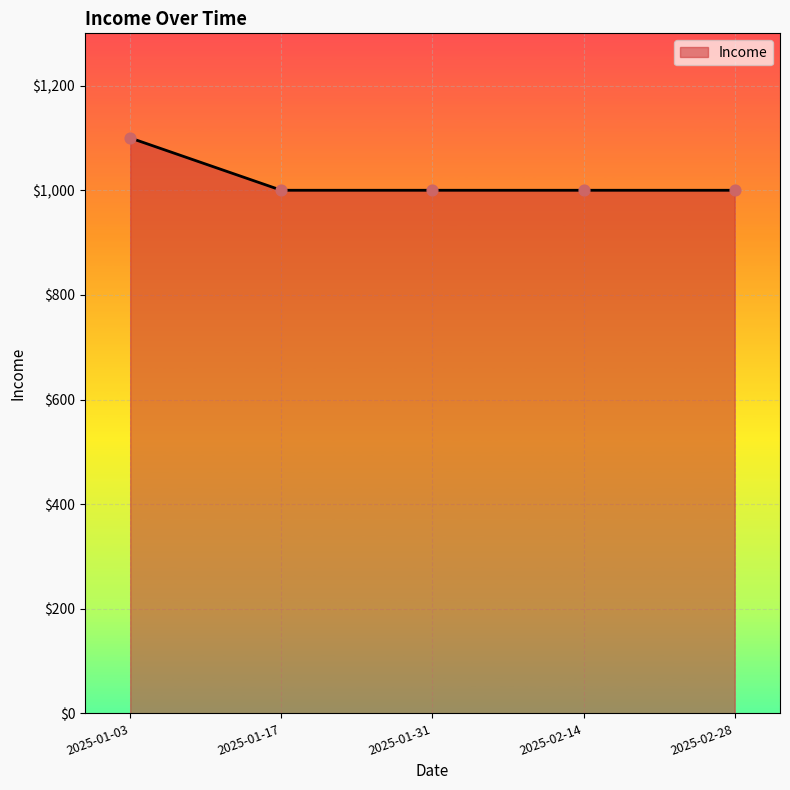

Approximately how many times larger is the value at 2025-01-31 compared to 2025-02-28?

1.0